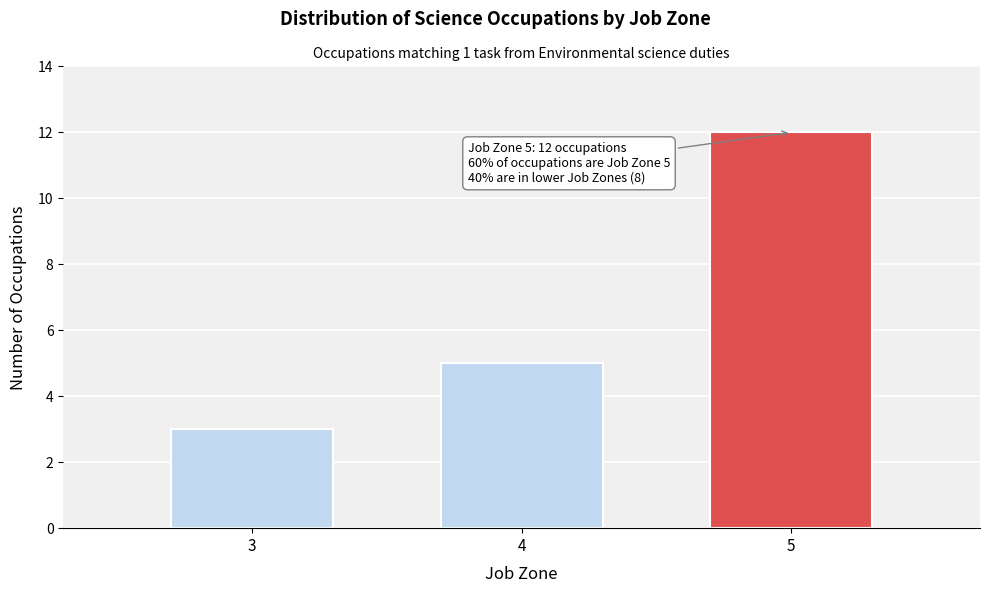

Reading left to right, extract all data points from this chart.

3=3	4=5	5=12